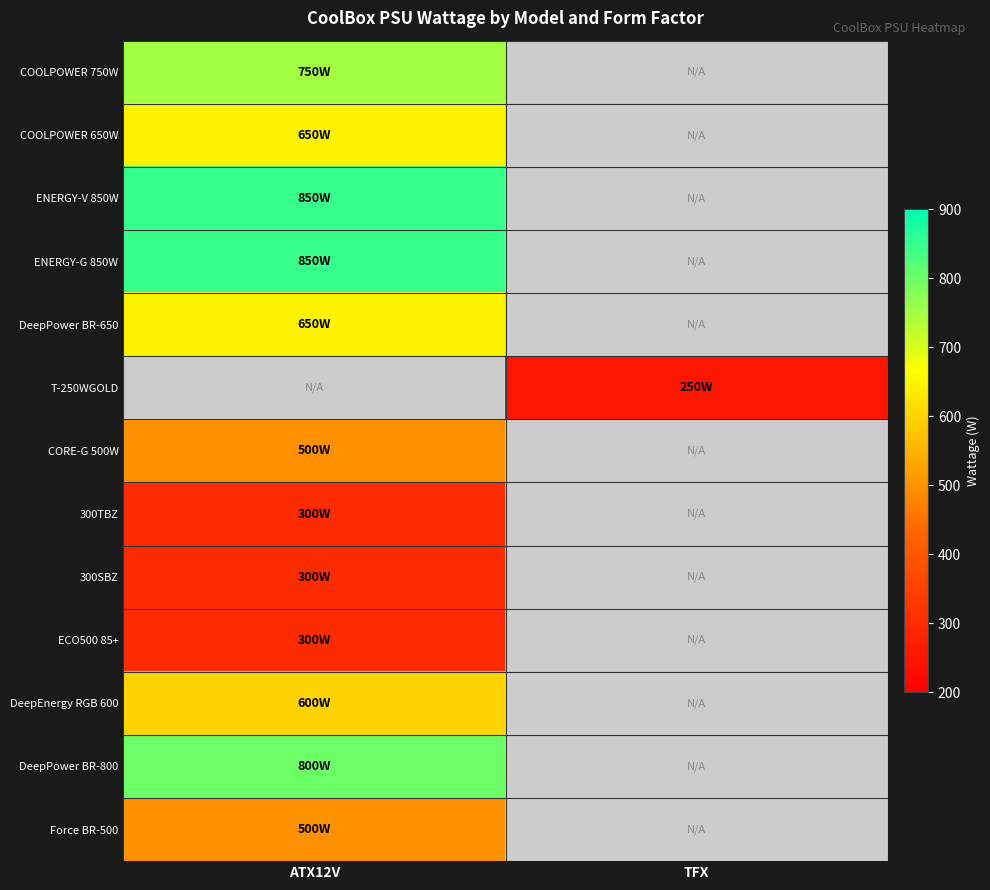

What is the approximate value of DeepEnergy RGB 600 at ATX12V?

600.0